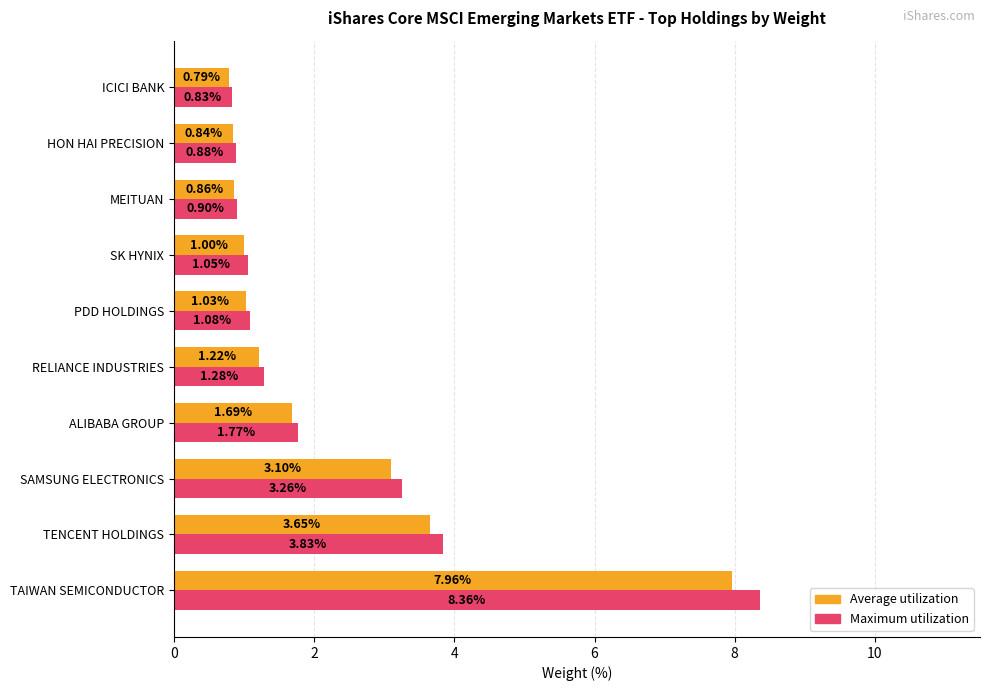

At which label does Maximum utilization reach its peak?

TAIWAN SEMICONDUCTOR